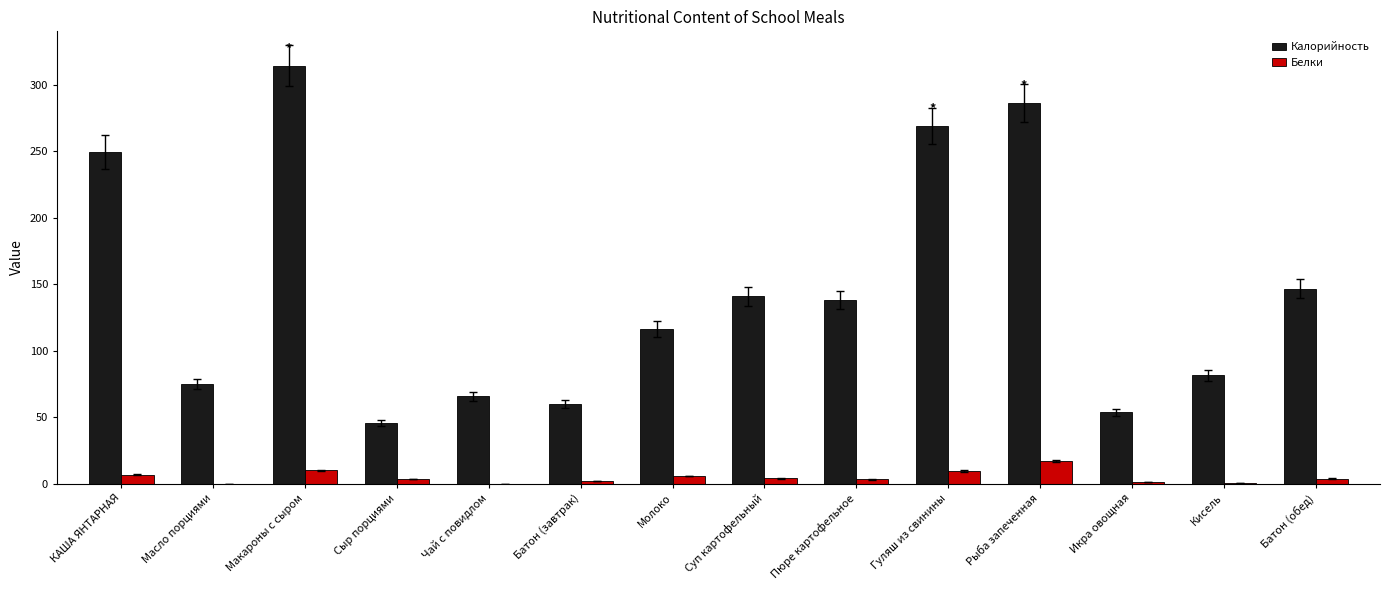

How many data points in Калорийность are above 138?

7